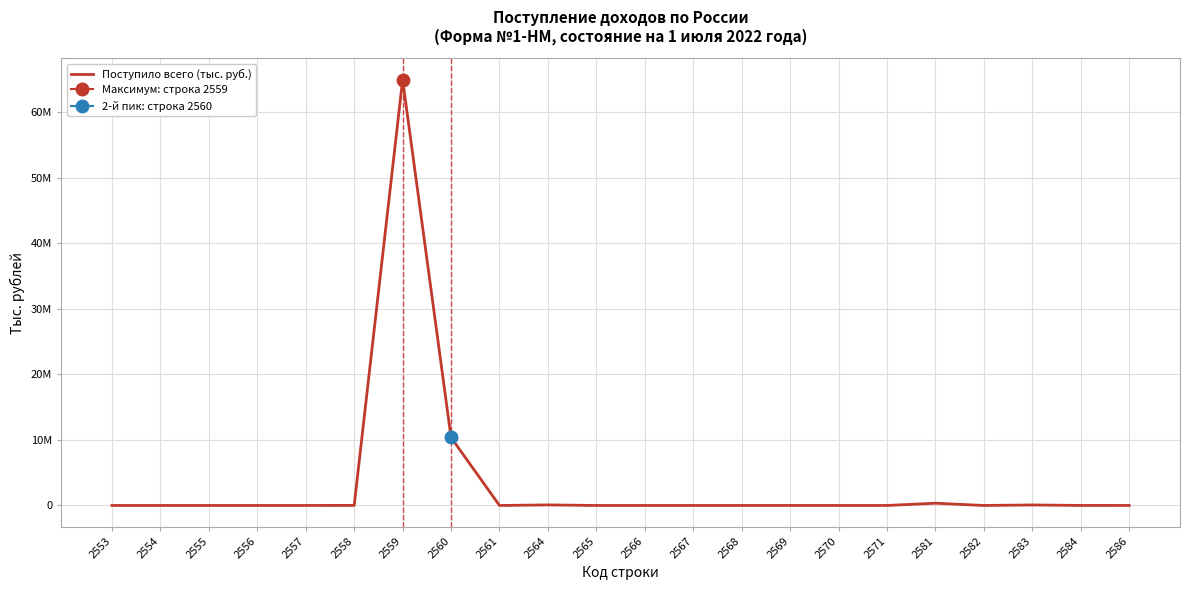

How many distinct data groups are displayed?

1